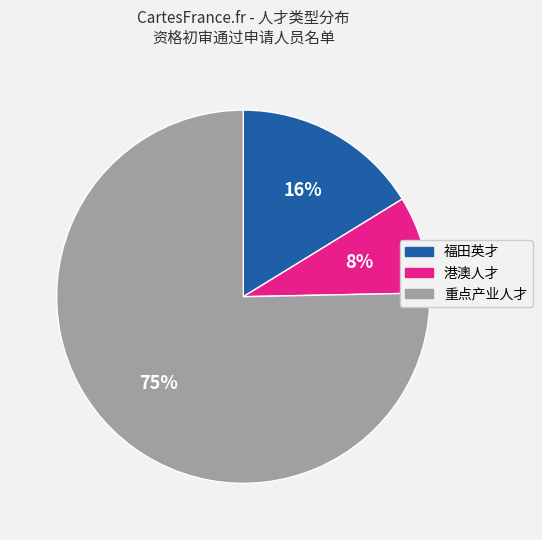

To the nearest percent, what is the average slice percentage?

33%